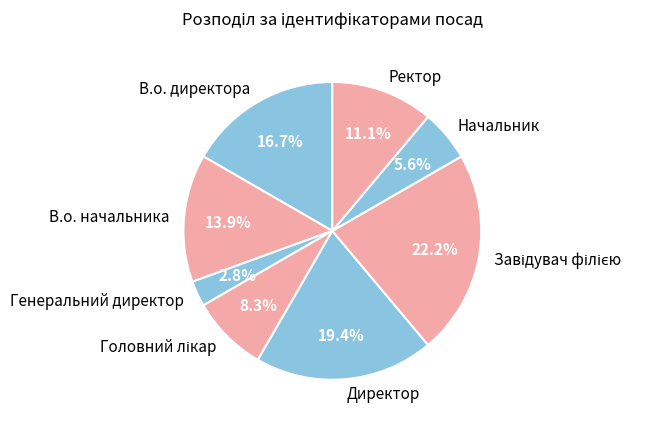

What percentage do Директор and В.о. директора together represent?

36.1%